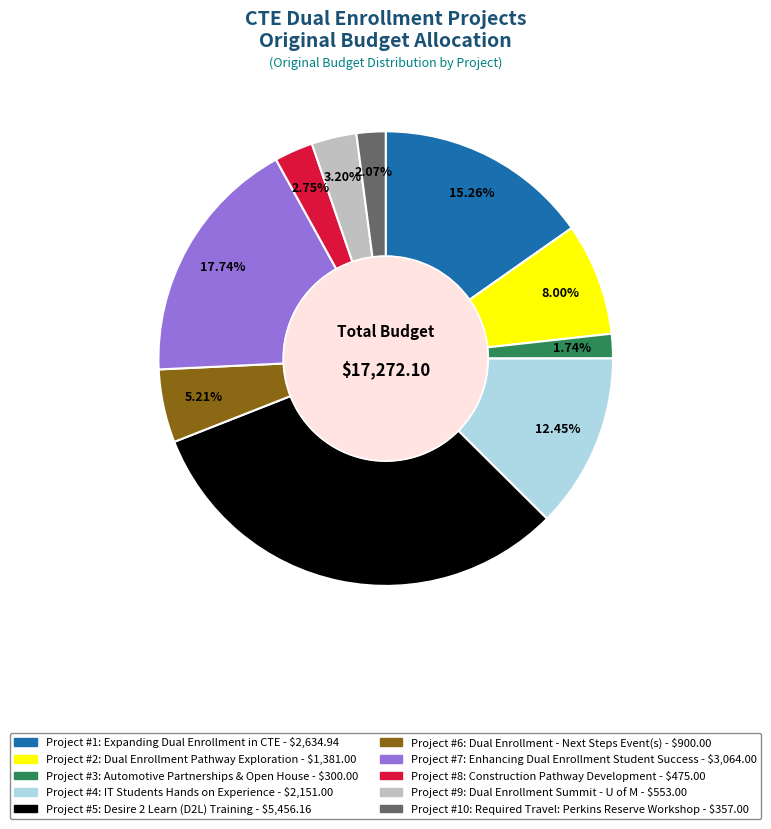

Approximately how many times larger is the value at Project #8: Construction Pathway Development compared to Project #10: Required Travel: Perkins Reserve Workshop?

1.3